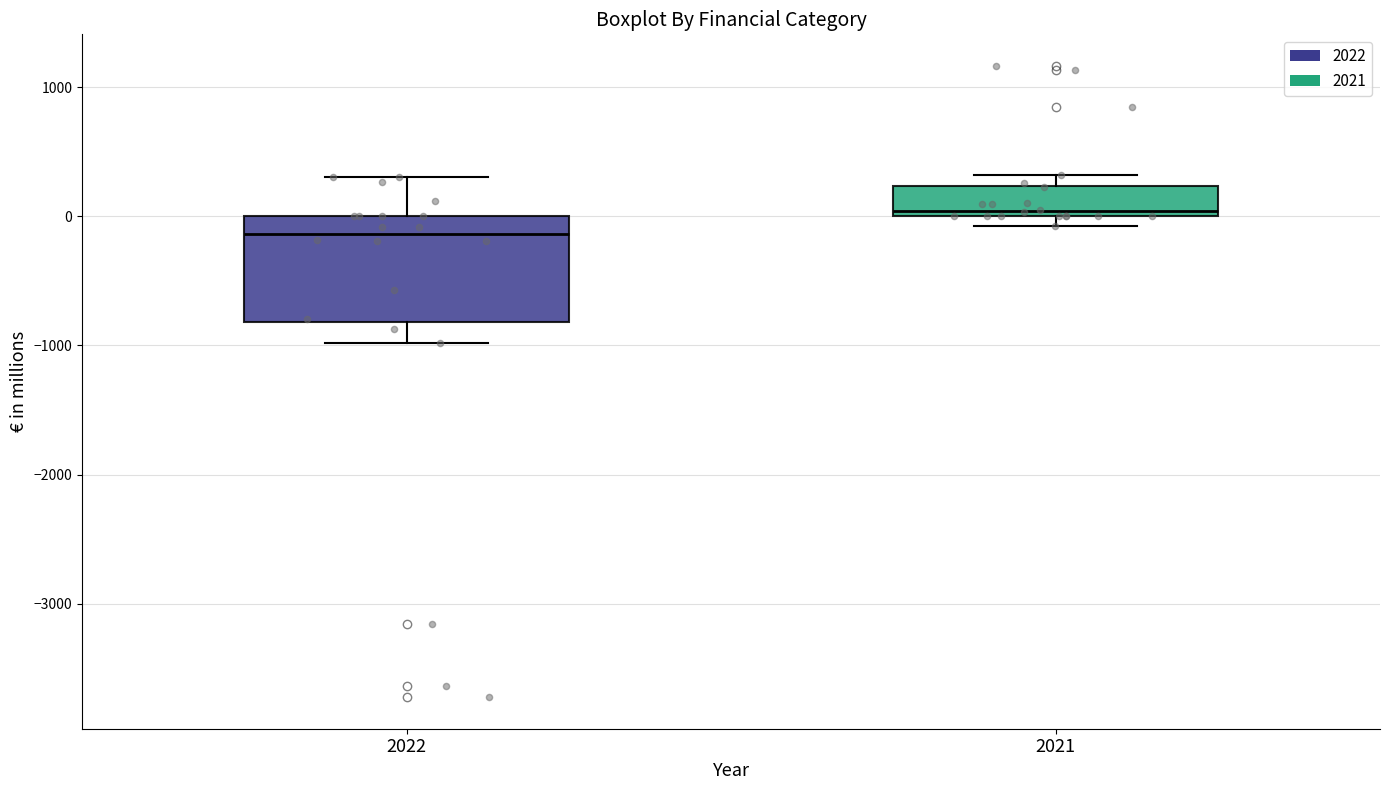

Which box is the tallest, from its lower edge to its upper edge?

2022